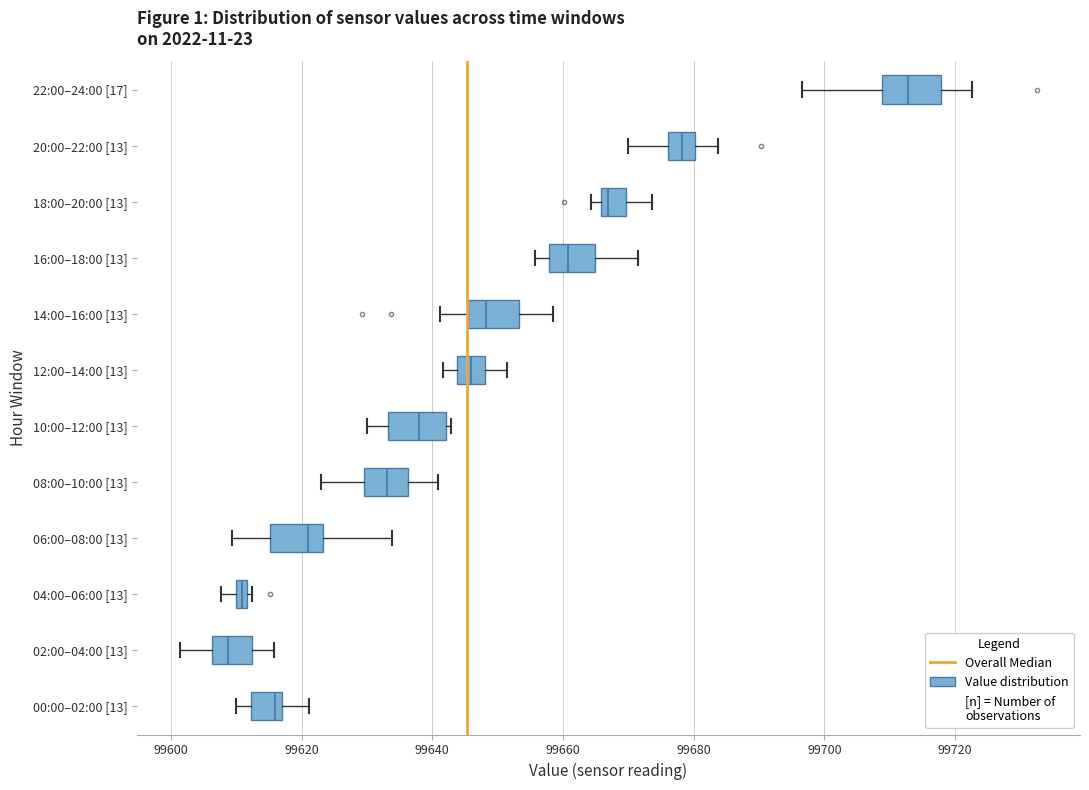

Which box's median line is the furthest to the right?

22:00–24:00 [17]